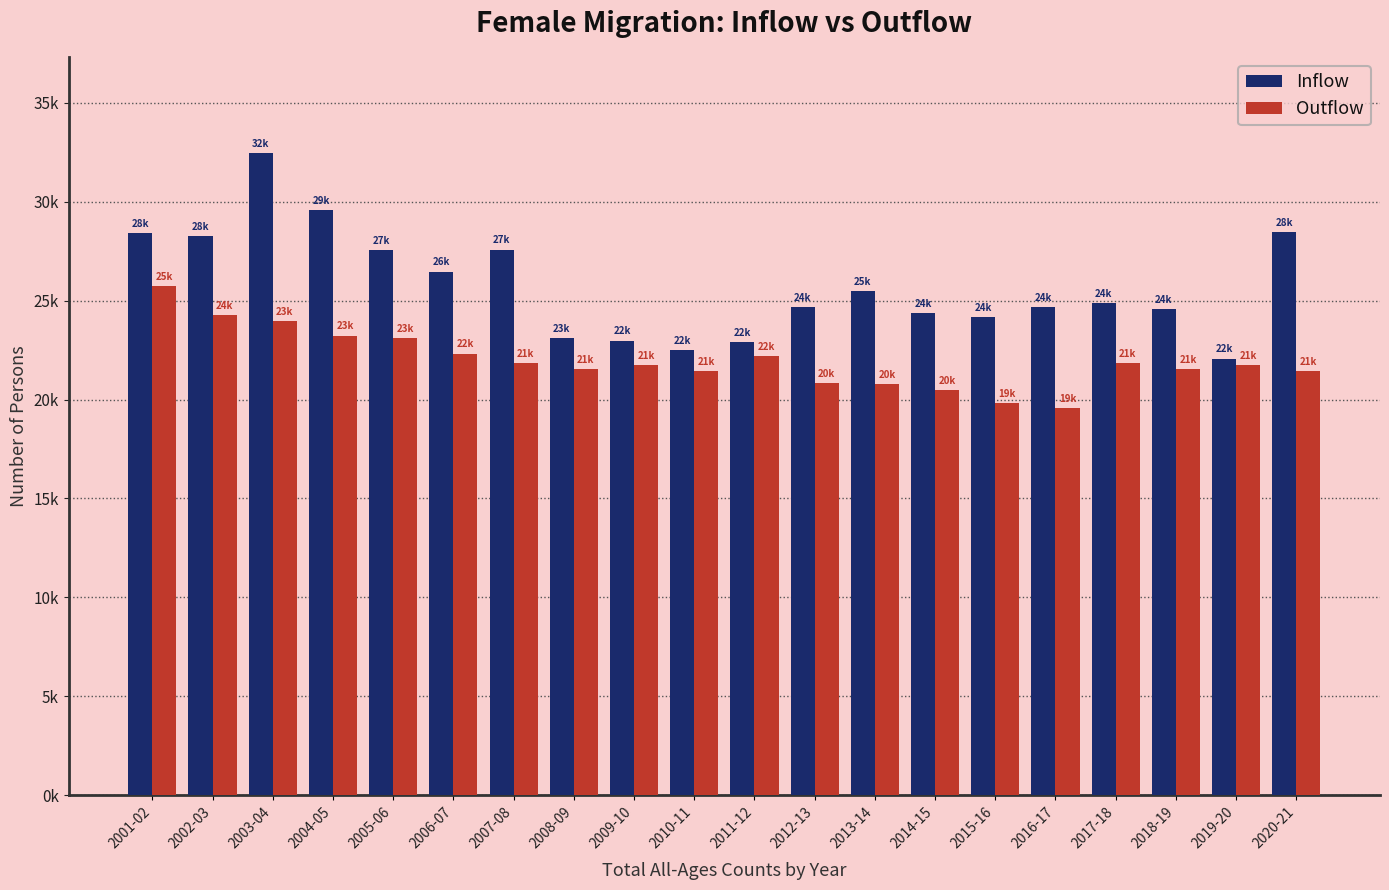

What is the label of the 2nd bar from the right?

2019-20